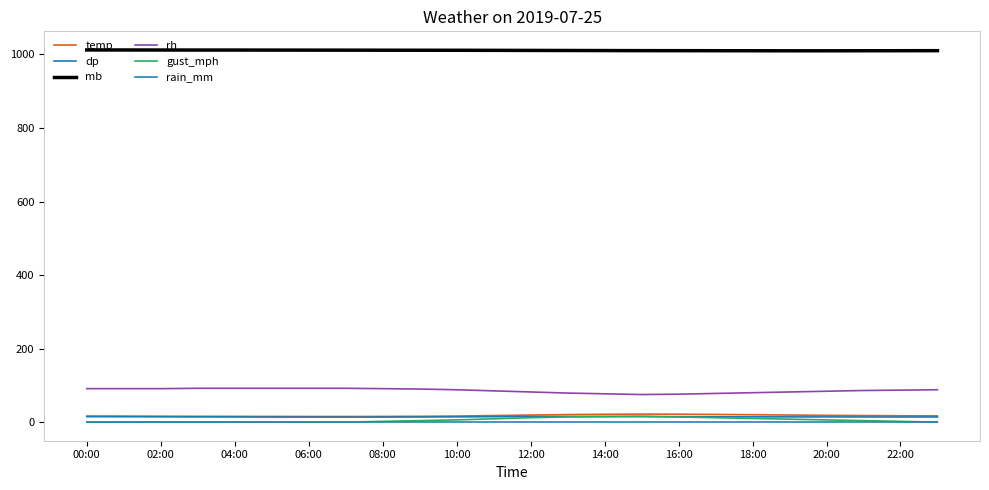

At which label is dp closest to 14?

18:00